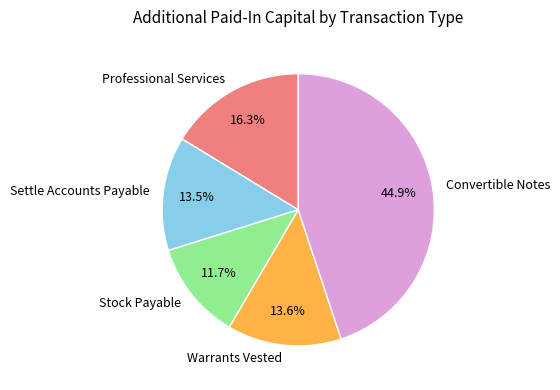

Which category has the biggest portion of the pie?

Convertible Notes